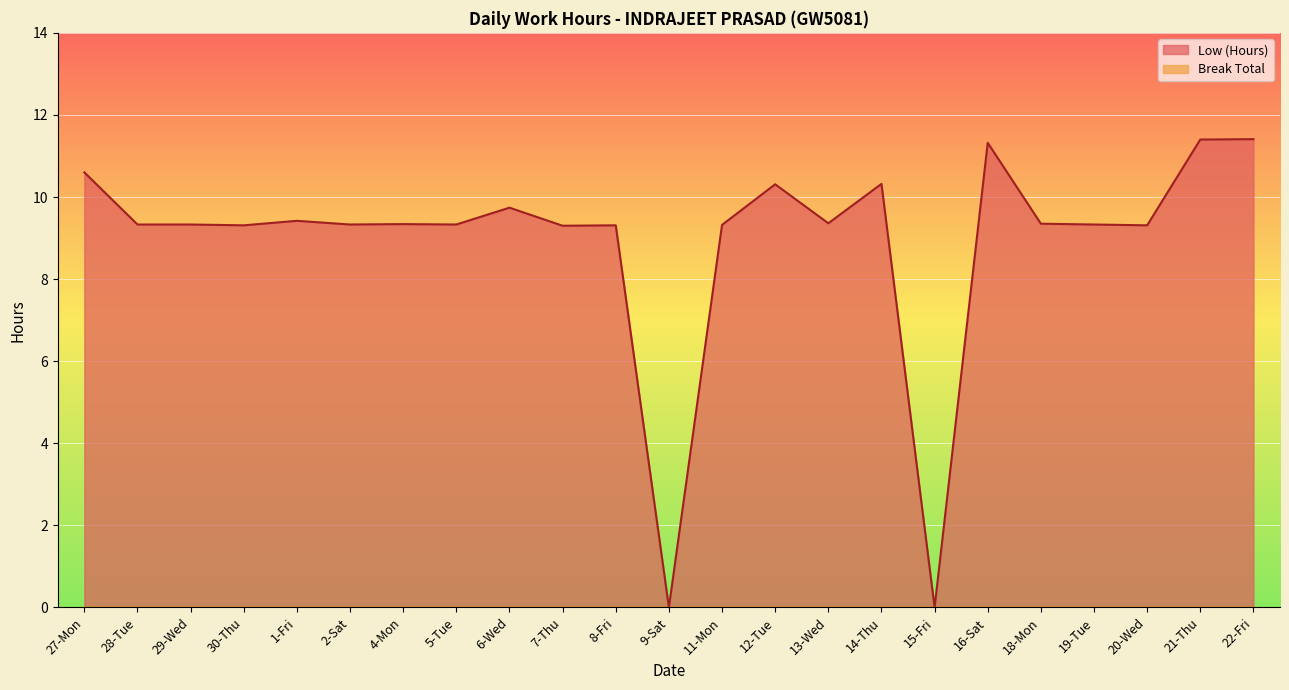

At which label does the data first exceed 9?

27-Mon